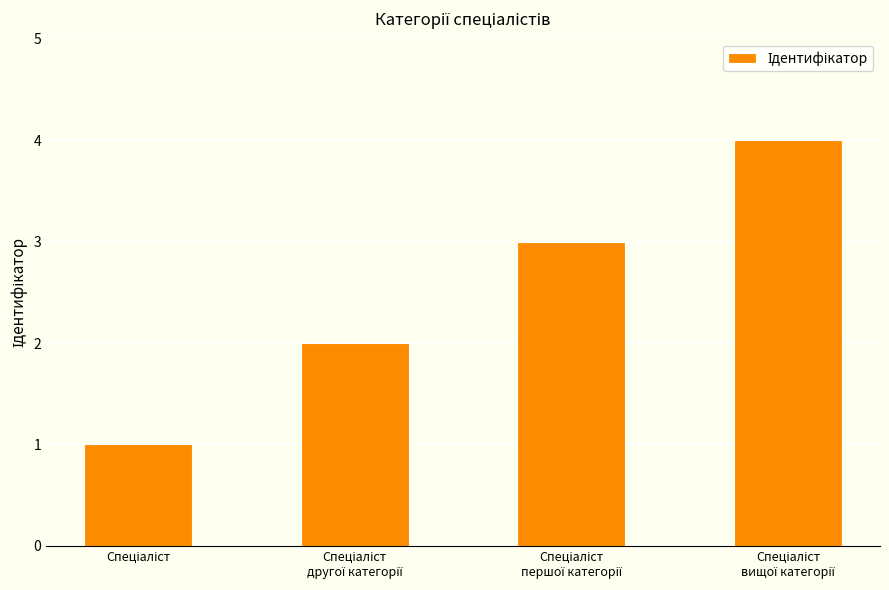

What is the sum of all values?

10